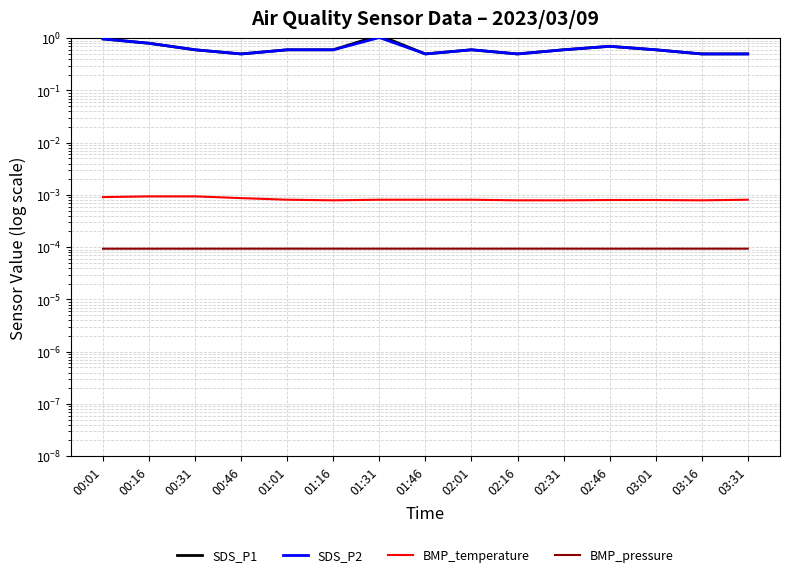

The value of BMP_temperature at 02:01 is 0.0. True or false?

False